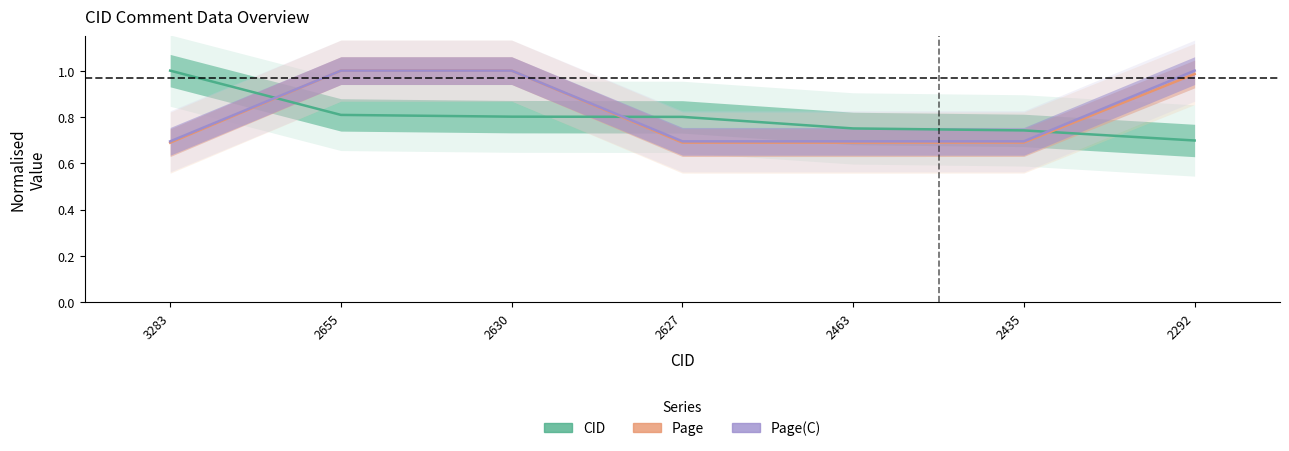

True or false: Page(C) and CID intersect in this chart.

True